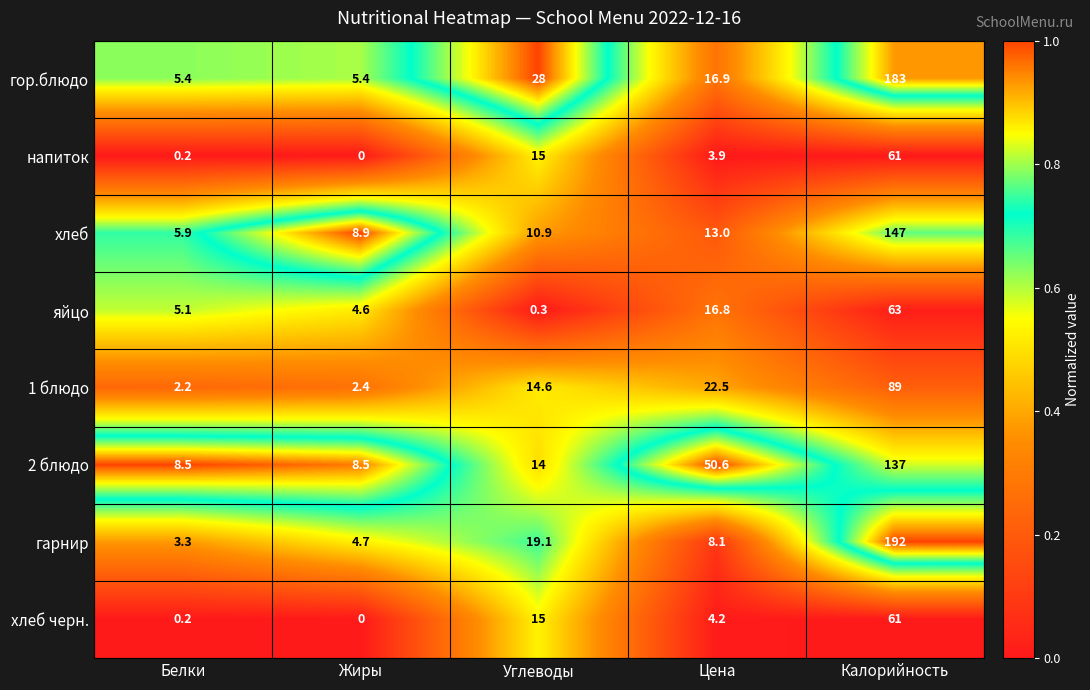

What is the total value across all series at Цена?

136.0